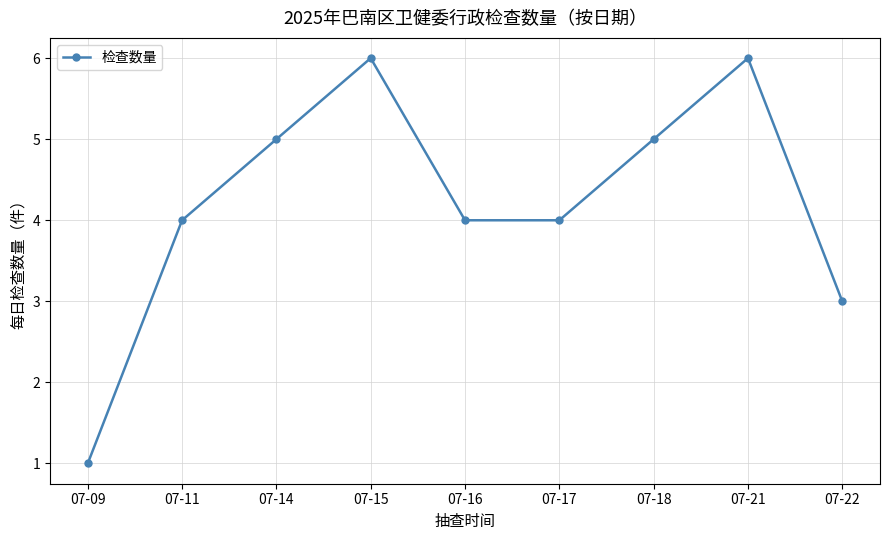

What is the change in value from 07-09 to 07-14?

+4